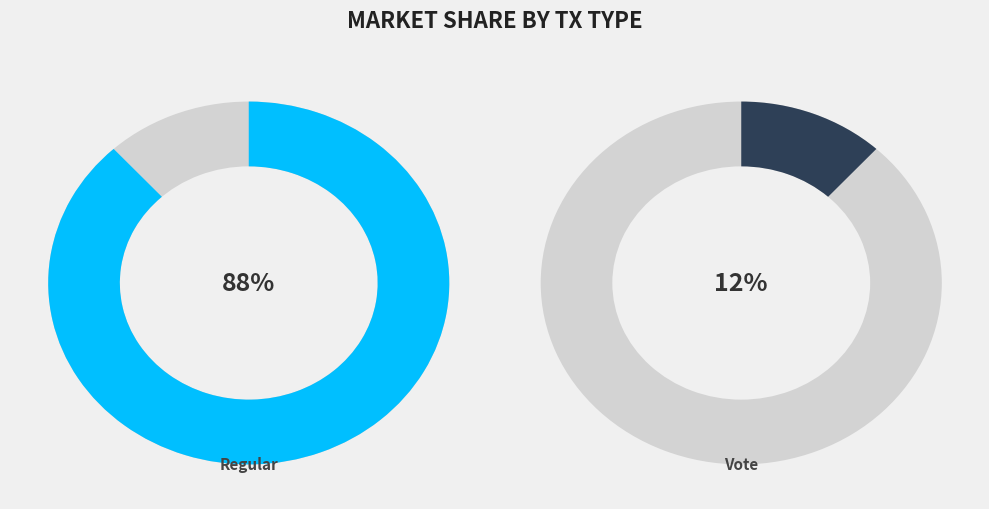

What percentage do Regular (io_index=15) and Vote (io_index=2) together represent?

100.0%